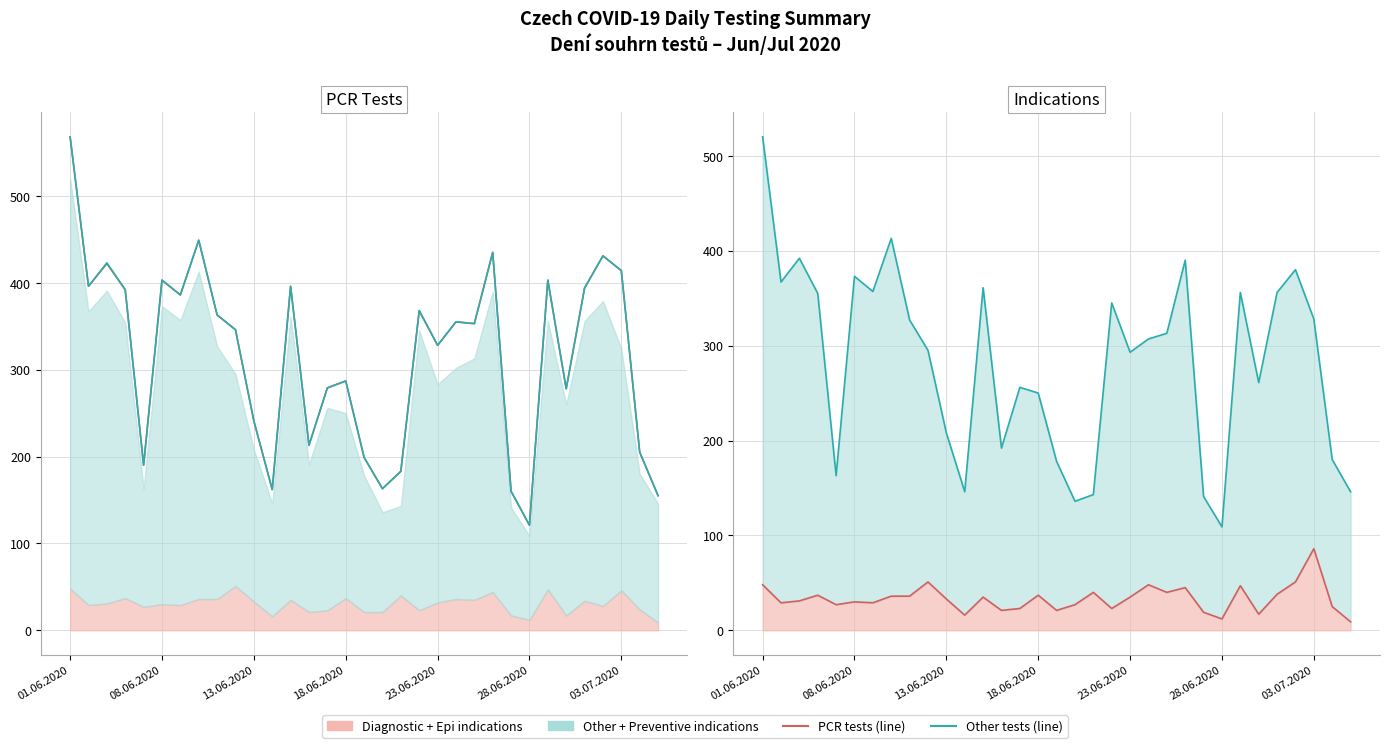

Reading left to right, list all the values displayed in this chart.

PCR tests (total) (line): 568	396	422	392	190	403	386	449	363	346	241	162	396	213	279	287	199	163	183	368	328	355	353	435	160	121	403	278	394	431	414	205	155
Other indications (line): 568	396	423	392	190	403	386	449	363	346	241	162	396	213	279	287	199	163	183	368	328	355	353	435	160	121	403	278	394	431	414	205	155
Diagnostic + Epi (line): 48	29	31	37	27	30	29	36	36	51	33	16	35	21	23	37	21	27	40	23	35	48	40	45	19	12	47	17	38	51	86	25	9
Other + Preventive (line): 520	367	392	355	163	373	357	413	327	295	208	146	361	192	256	250	178	136	143	345	293	307	313	390	141	109	356	261	356	380	328	180	146